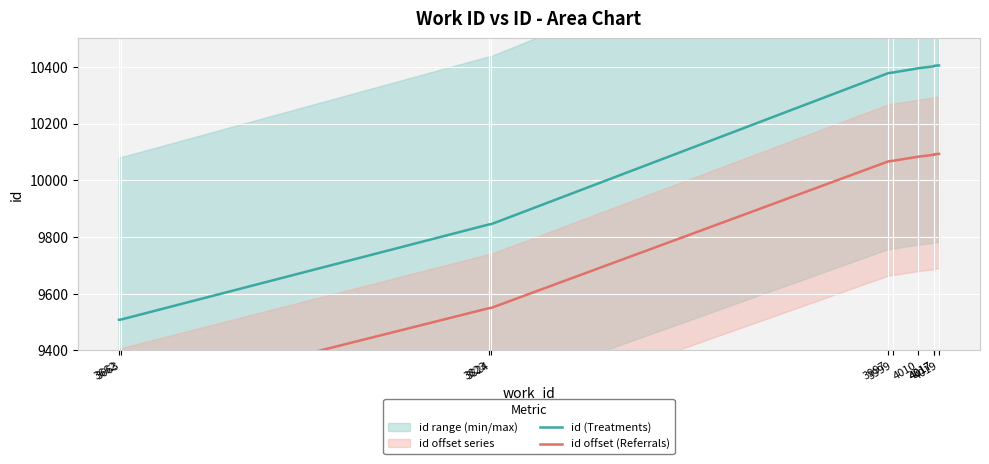

Reading left to right, transcribe all the data shown in this chart.

id (Treatments): 3662=9508.0	3663=9509.0	3823=9844.0	3824=9845.0	3997=10378.0	3999=10380.0	4010=10395.0	4017=10402.0	4017=10404.0	4019=10405.0
id offset (Referrals): 3662=9222.8	3663=9223.7	3823=9548.7	3824=9549.6	3997=10066.7	3999=10068.6	4010=10083.1	4017=10089.9	4017=10091.9	4019=10092.9